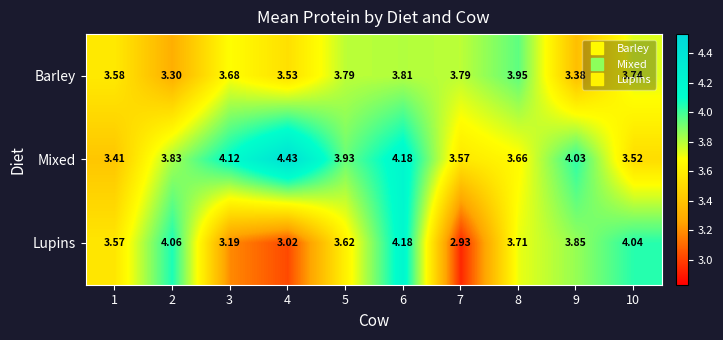

At 5, list the series in order from largest to smallest.

Mixed, Barley, Lupins